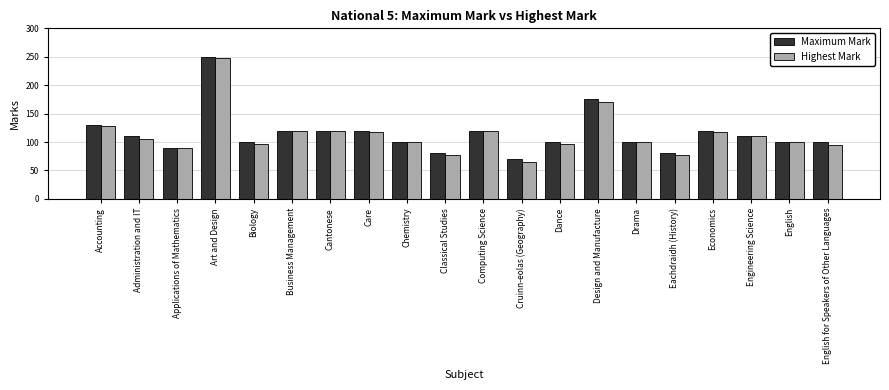

The value of Highest Mark at Care is 44. True or false?

False